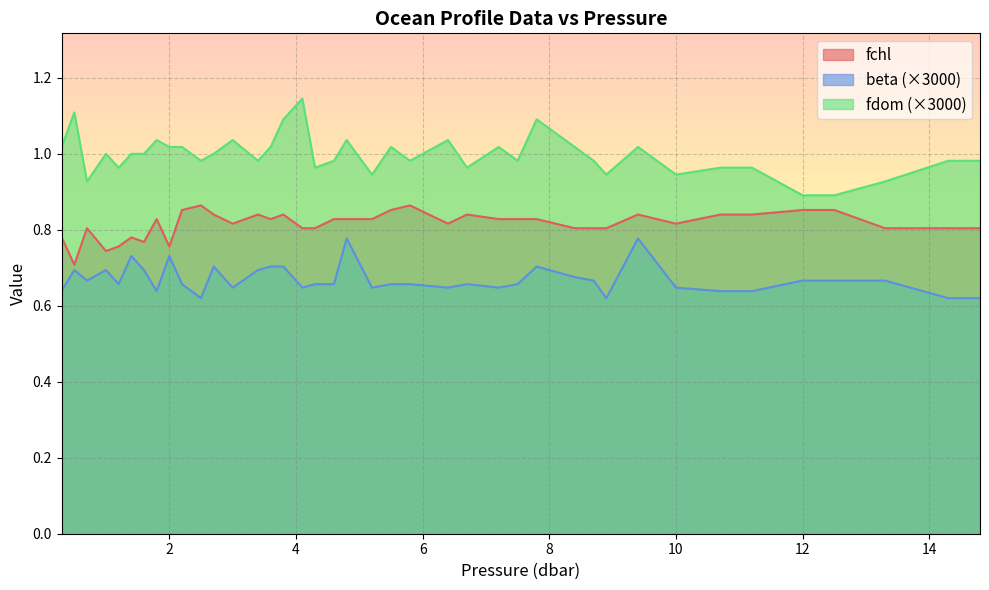

At 5.8, list the series in order from largest to smallest.

fdom, fchl, beta